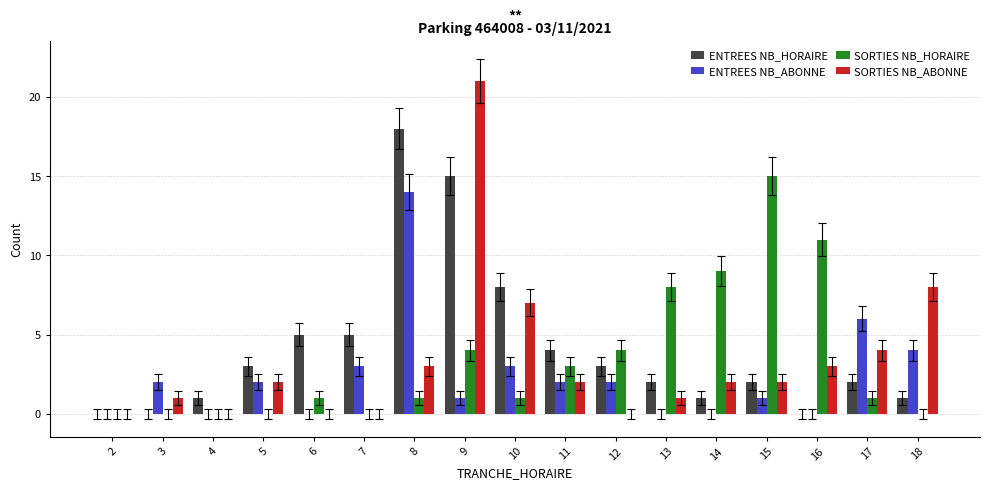

What is the maximum value for ENTREES NB_ABONNE?

14